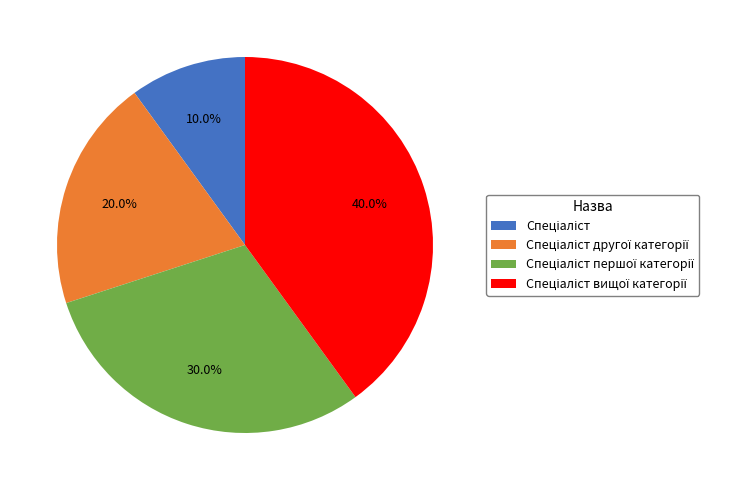

Is there any slice that represents more than half of the pie?

No